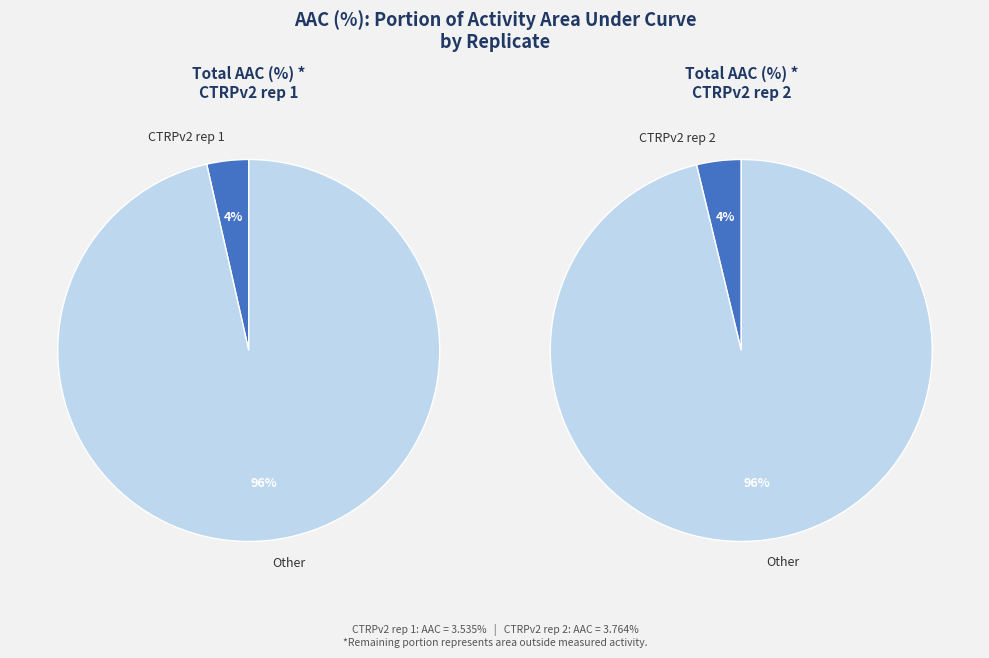

Rank the categories by value from lowest to highest.

CTRPv2 rep 1, CTRPv2 rep 2